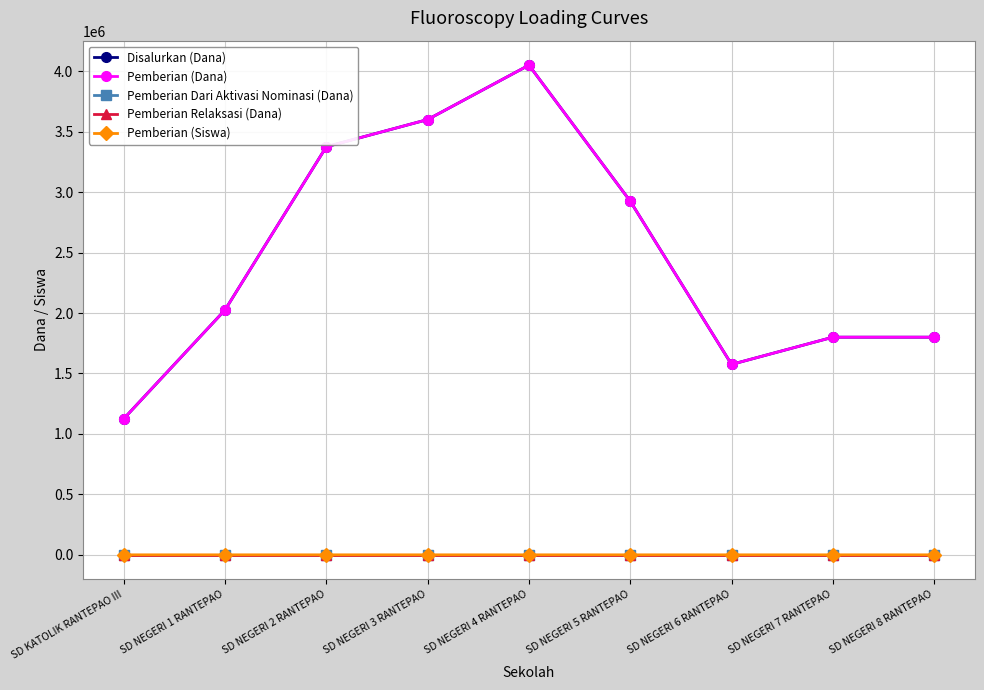

Which series has the largest total across all categories?

Disalurkan (Dana)